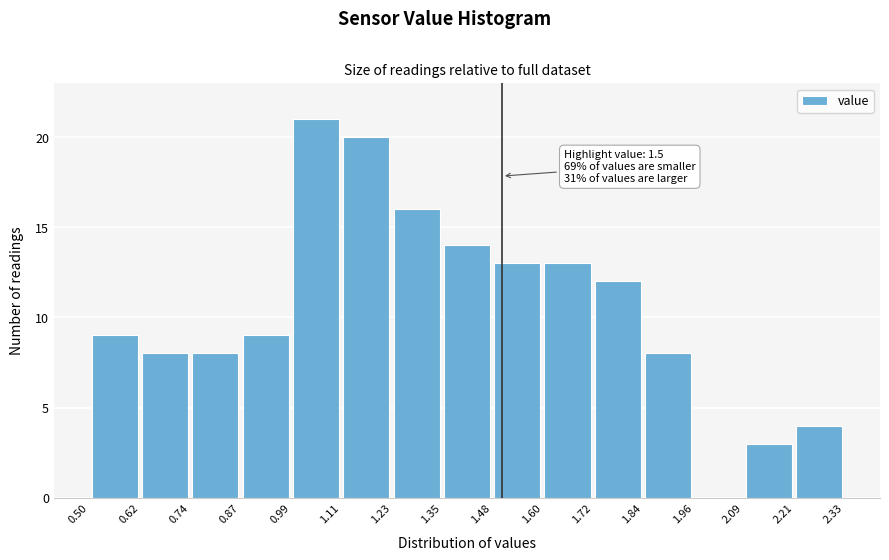

Over which range of the x-axis is the bar tallest?

0.99 to 1.11